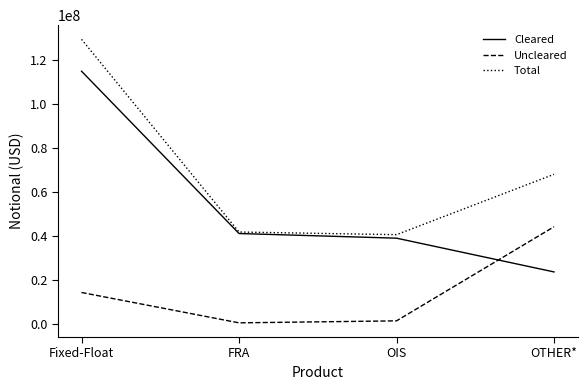

Reading left to right, transcribe all the data shown in this chart.

Cleared: 114977236	41255865	39144116	23811775
Uncleared: 14475203	682714	1589125	44333947
Total: 129452439	41938579	40733241	68145722